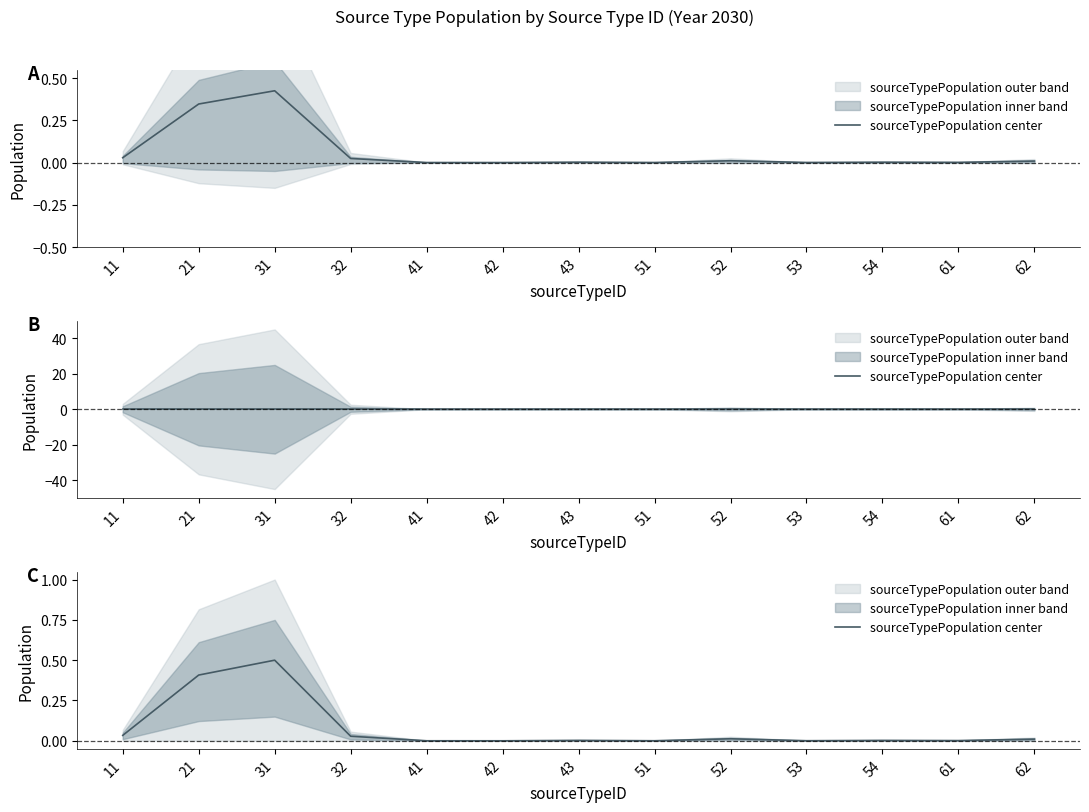

How many lines are shown in the chart?

1